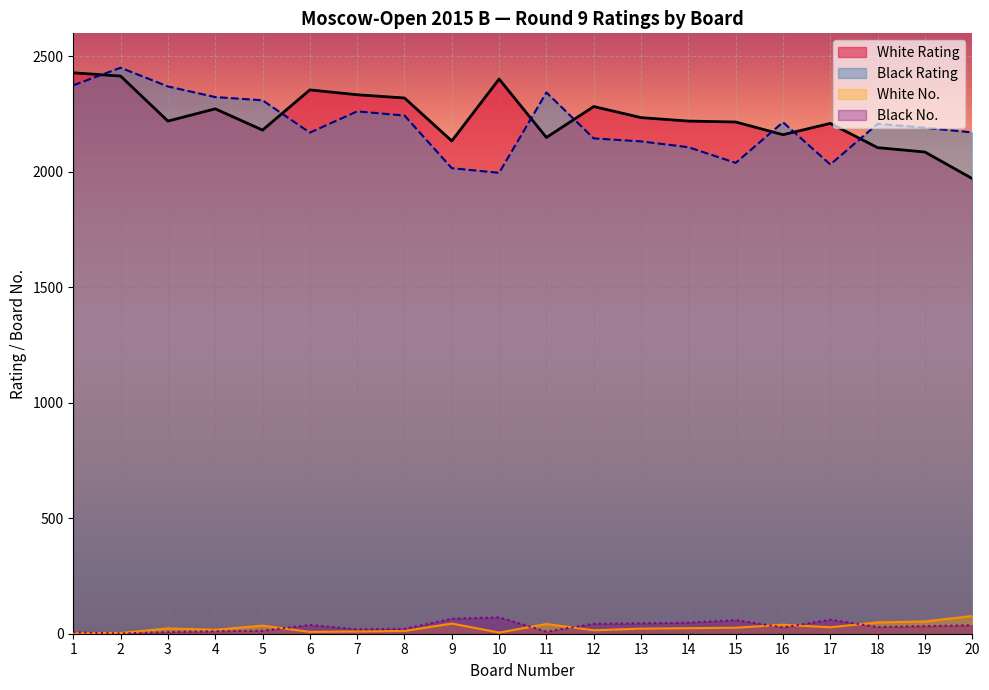

What value does the Black No series have at 6, to the nearest 10?

40